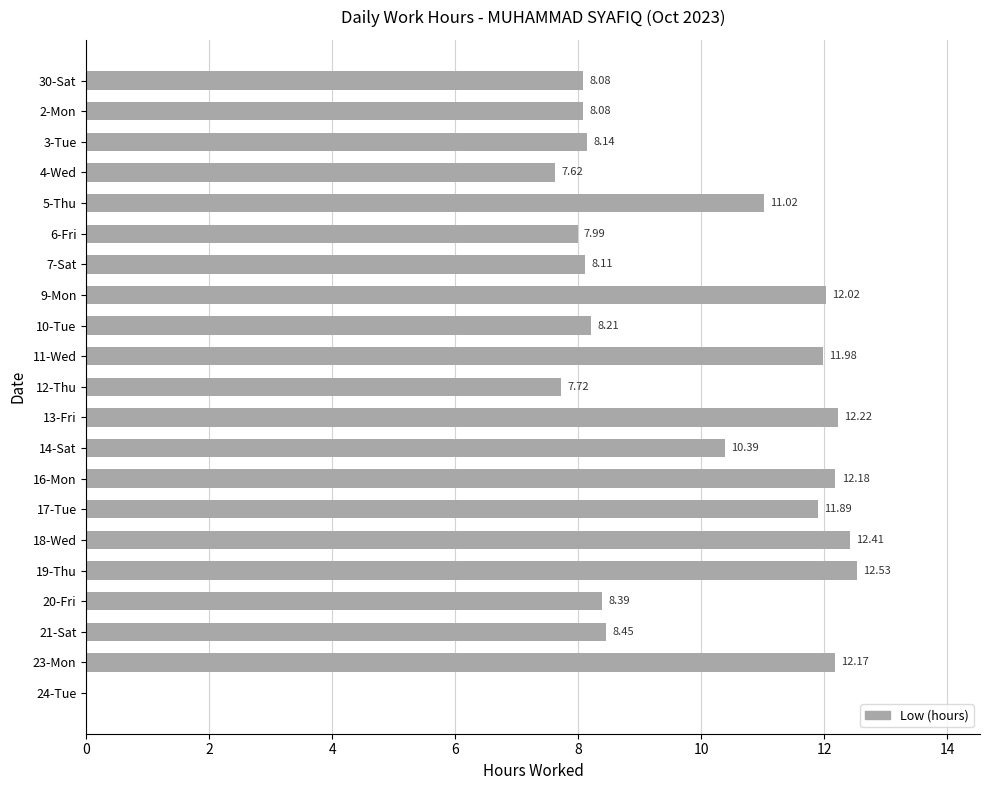

Approximately how many times larger is the value at 4-Wed compared to 30-Sat?

0.9